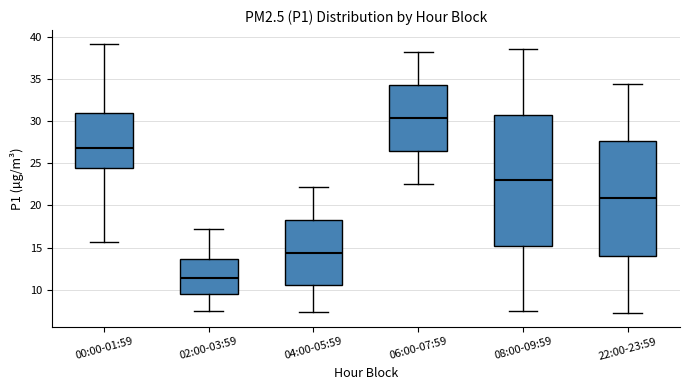

Reading left to right, transcribe this box plot: for each box, give where its median line is, the range the box spans, and where its two whiskers end, as read against the y-axis. The values are not printed on the chart, so give them approximately, as read against the axis.

00:00-01:59: median 27.0, box 24.5 to 31.0, whiskers 15.5 to 39.5
02:00-03:59: median 11.5, box 9.5 to 13.5, whiskers 7.5 to 17.0
04:00-05:59: median 14.5, box 10.5 to 18.5, whiskers 7.5 to 22.0
06:00-07:59: median 30.5, box 26.5 to 34.5, whiskers 22.5 to 38.0
08:00-09:59: median 23.0, box 15.0 to 31.0, whiskers 7.5 to 38.5
22:00-23:59: median 21.0, box 14.0 to 27.5, whiskers 7.0 to 34.5